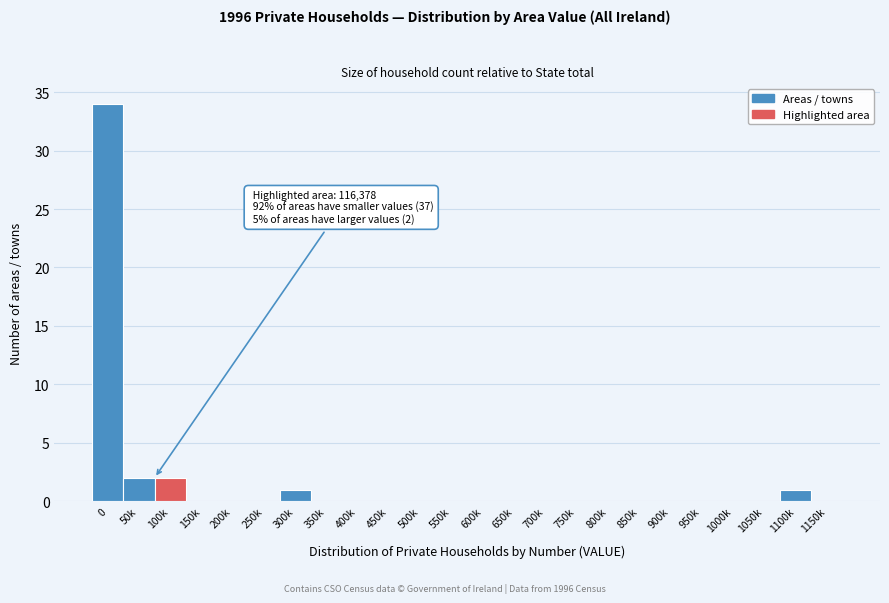

Reading left to right, extract all data points from this chart.

0=34	50k=2	100k=2	150k=0	200k=0	250k=0	300k=1	350k=0	400k=0	450k=0	500k=0	550k=0	600k=0	650k=0	700k=0	750k=0	800k=0	850k=0	900k=0	950k=0	1000k=0	1050k=0	1100k=1	1150k=0